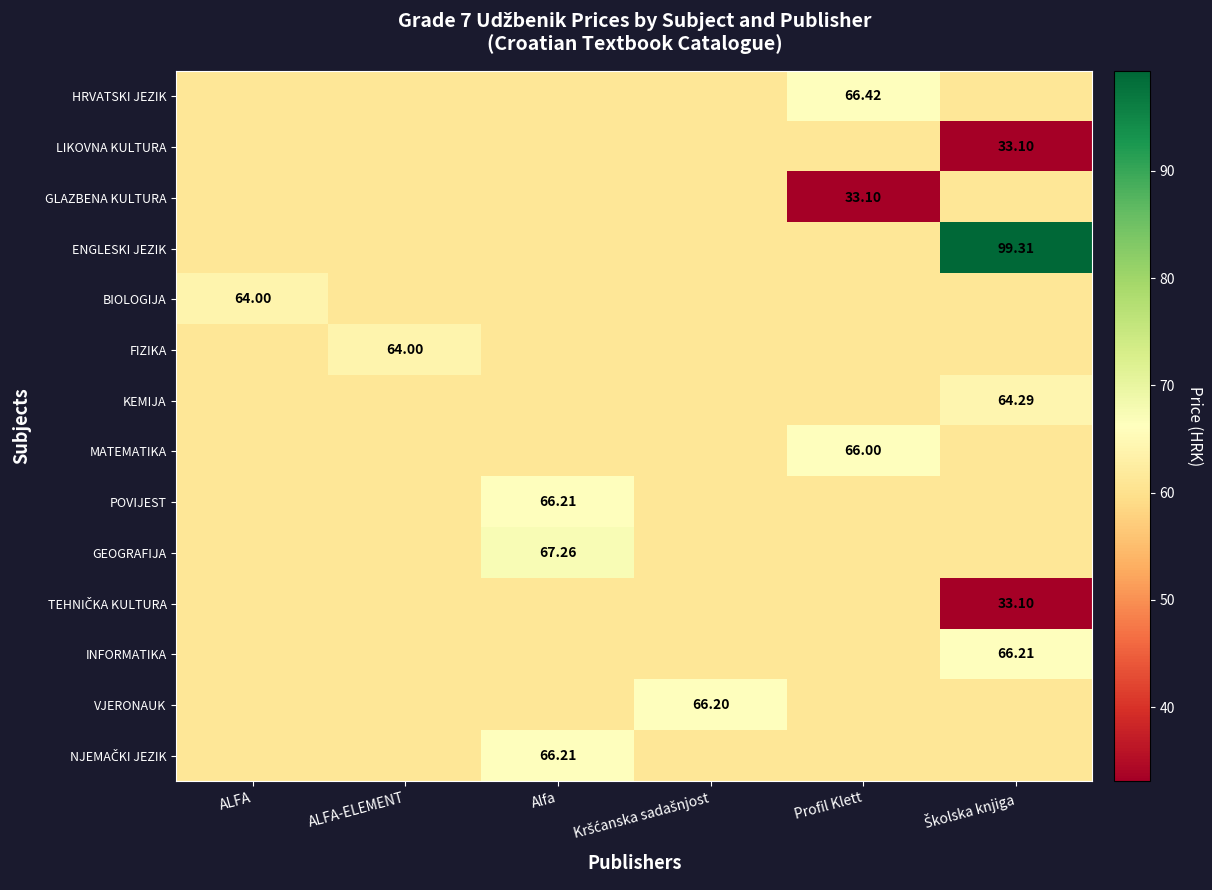

Is the value of LIKOVNA KULTURA at ALFA greater than the value of FIZIKA at Školska knjiga?

No